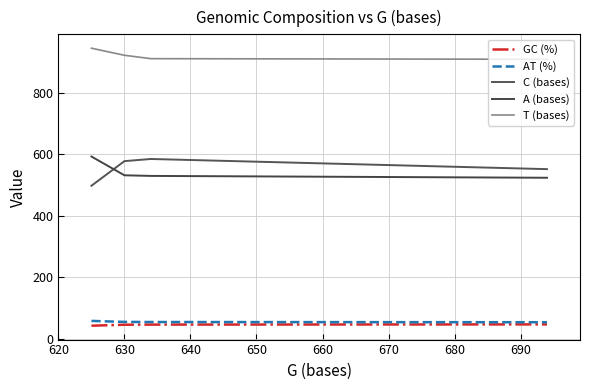

Reading left to right, what are all the values shown in this chart?

GC (%): 42.2	45.4	45.8	46.5
AT (%): 57.8	54.6	54.2	53.5
C (bases): 497.0	577.0	584.0	551.0
A (bases): 592.0	531.0	529.0	523.0
T (bases): 944.0	921.0	910.0	908.0